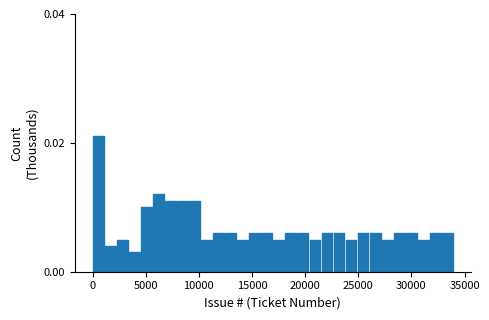

Around what value on the x-axis is the tallest bar? Give the approximate position of its centre, as read against the axis.

500